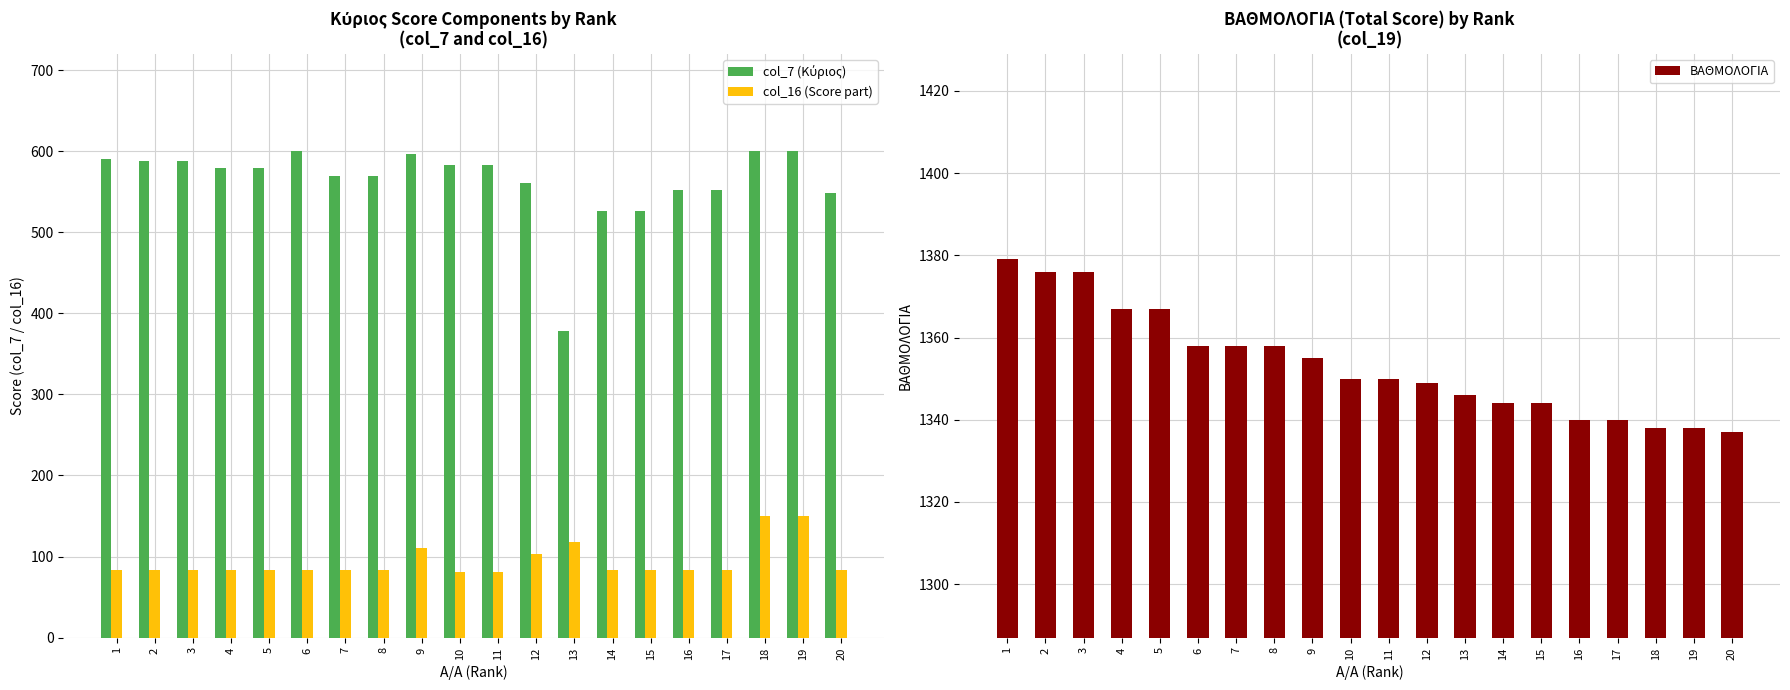

The value of col_16 (Score part) at 8 is 57. True or false?

False